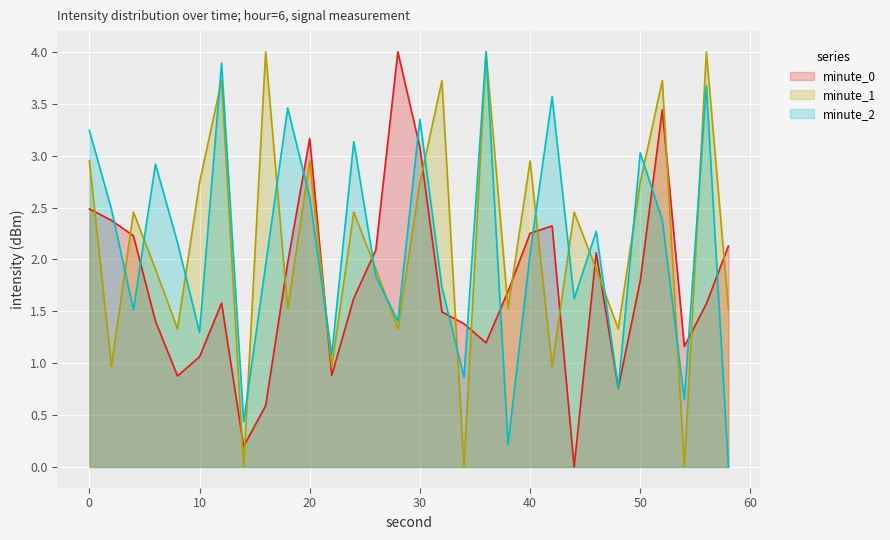

What is the value of the intensity_min2 point at the 22nd from the left?

1.0